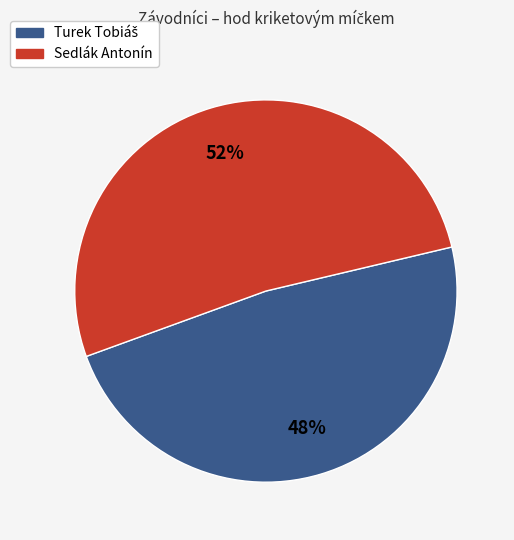

Which slice represents more than half of the pie?

Sedlák Antonín